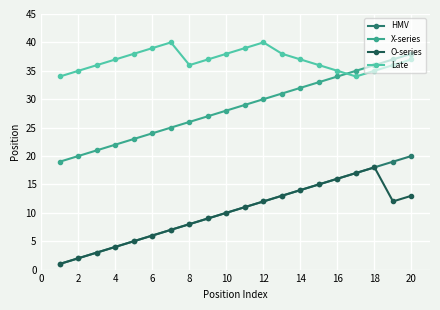

Which series has the largest total across all categories?

Late